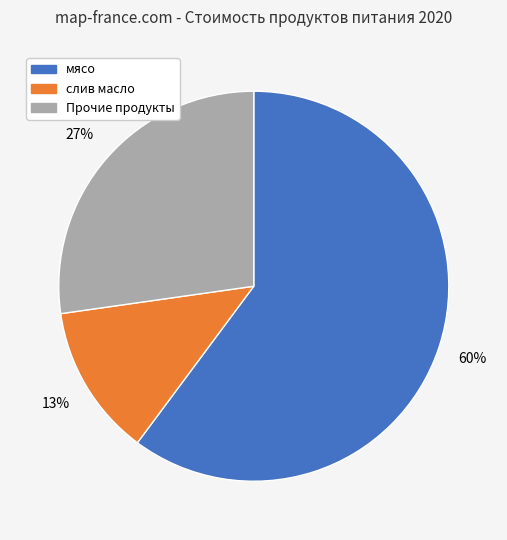

Is there any slice that represents more than half of the pie?

Yes